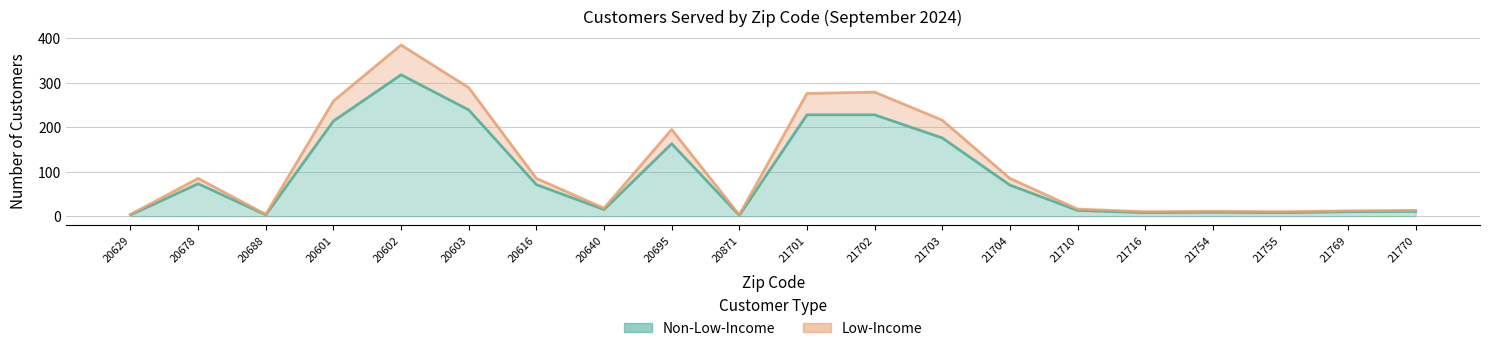

Reading right to left, extract all data points from this chart.

Non-Low-Income: 11	10	8	9	8	13	70	176	228	228	2	163	15	71	239	318	214	3	73	3
Low-Income: 13	12	10	11	10	16	85	216	279	276	3	195	18	85	289	385	259	4	85	4